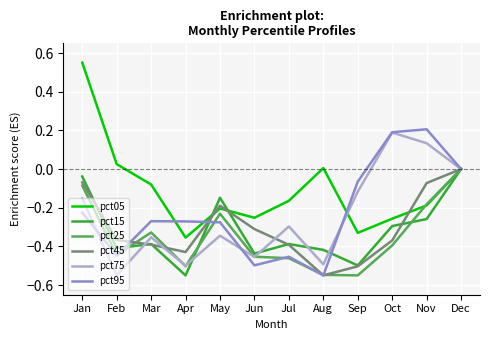

True or false: pct95 has more than 1 points higher than both neighbors.

True